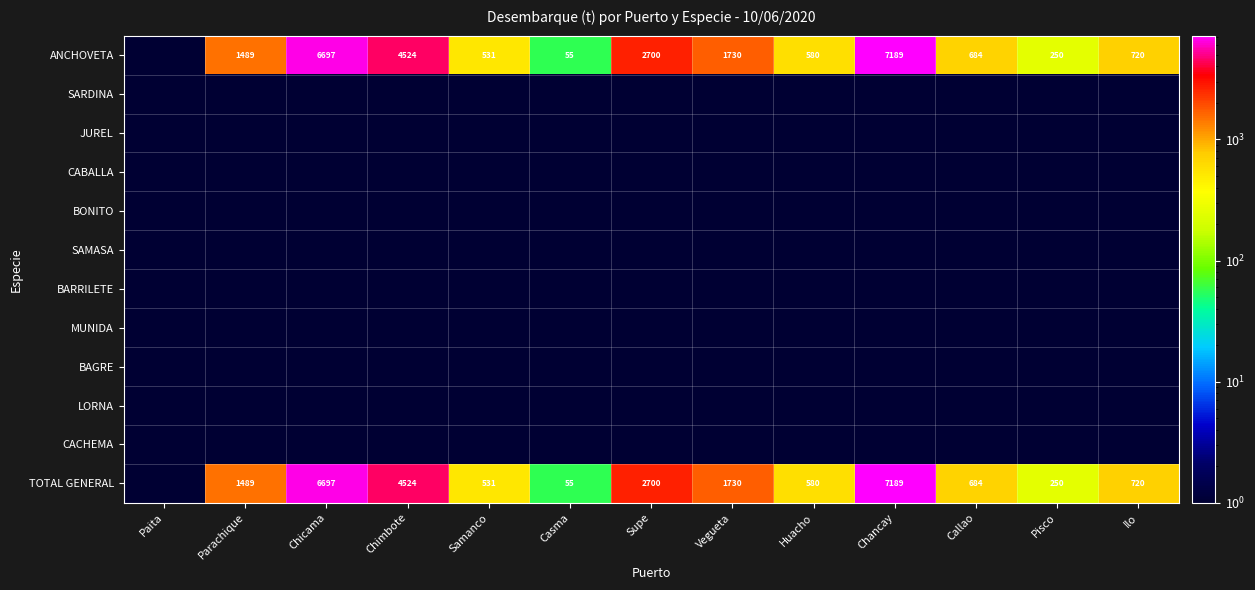

True or false: TOTAL GENERAL has a value of 720 at Ilo.

True